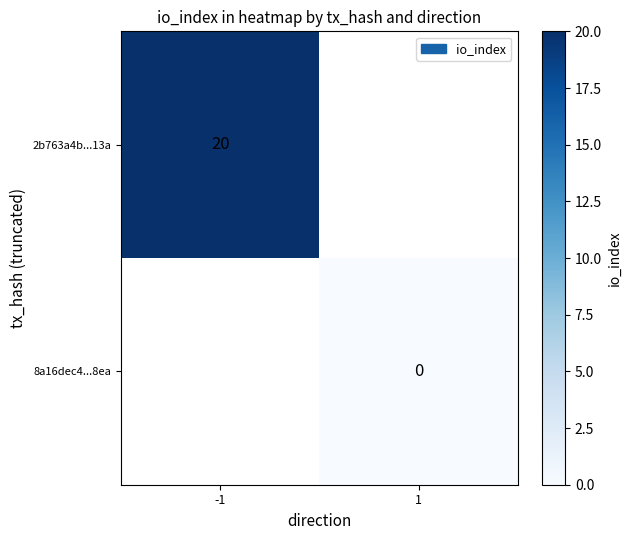

The value of 2b763a4b...13a at -1 is 26. True or false?

False